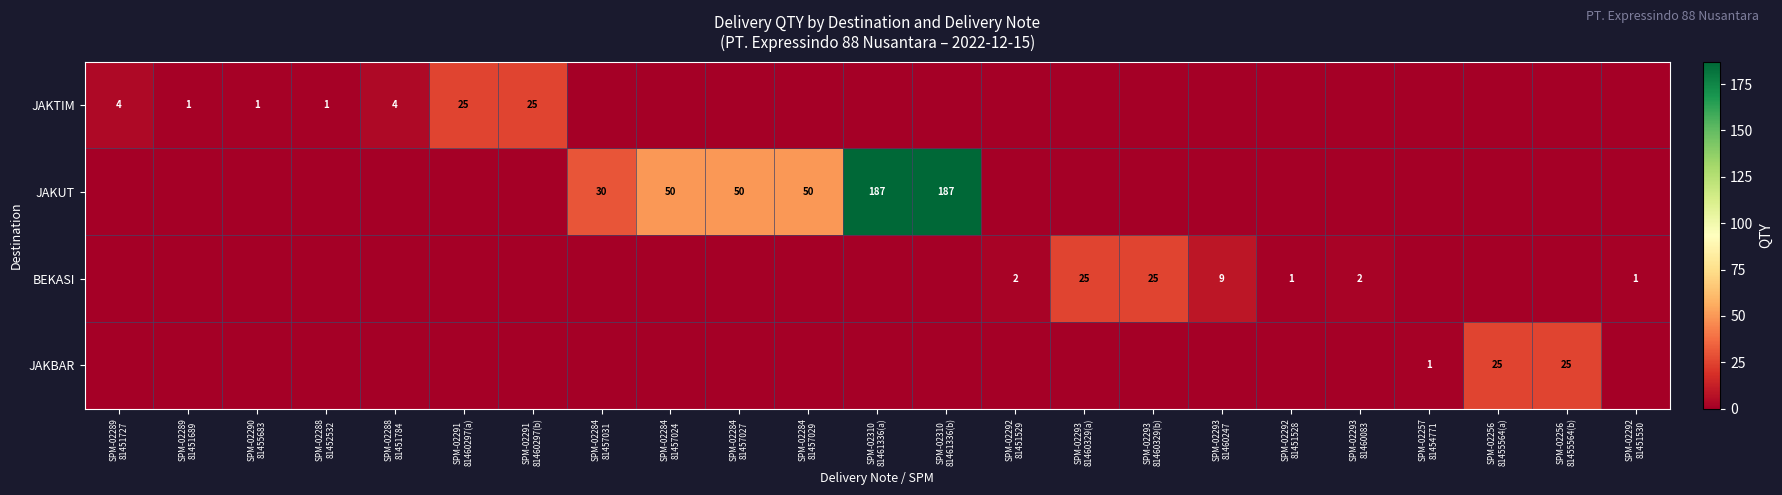

True or false: BEKASI has a value of 0 at SPM-02310 81461336(a).

True